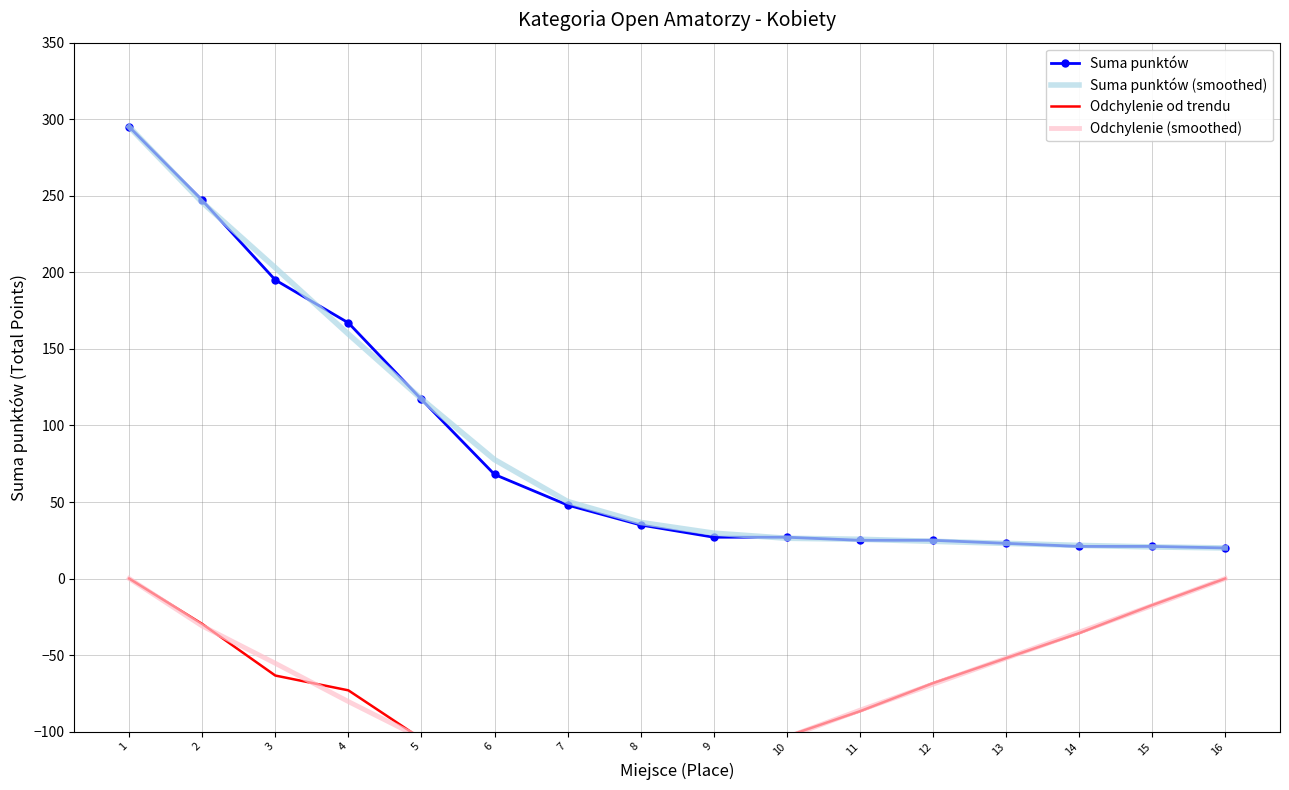

Which series has the largest total across all categories?

Suma punktów (smoothed)